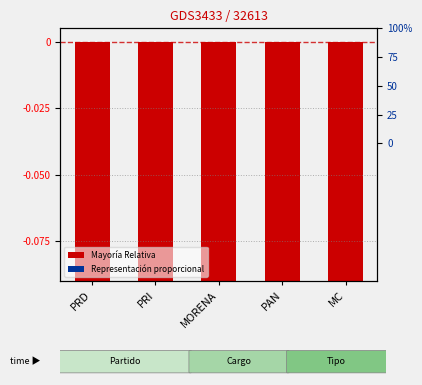

What are all the series names shown in the legend?

Mayoría Relativa, Representación proporcional